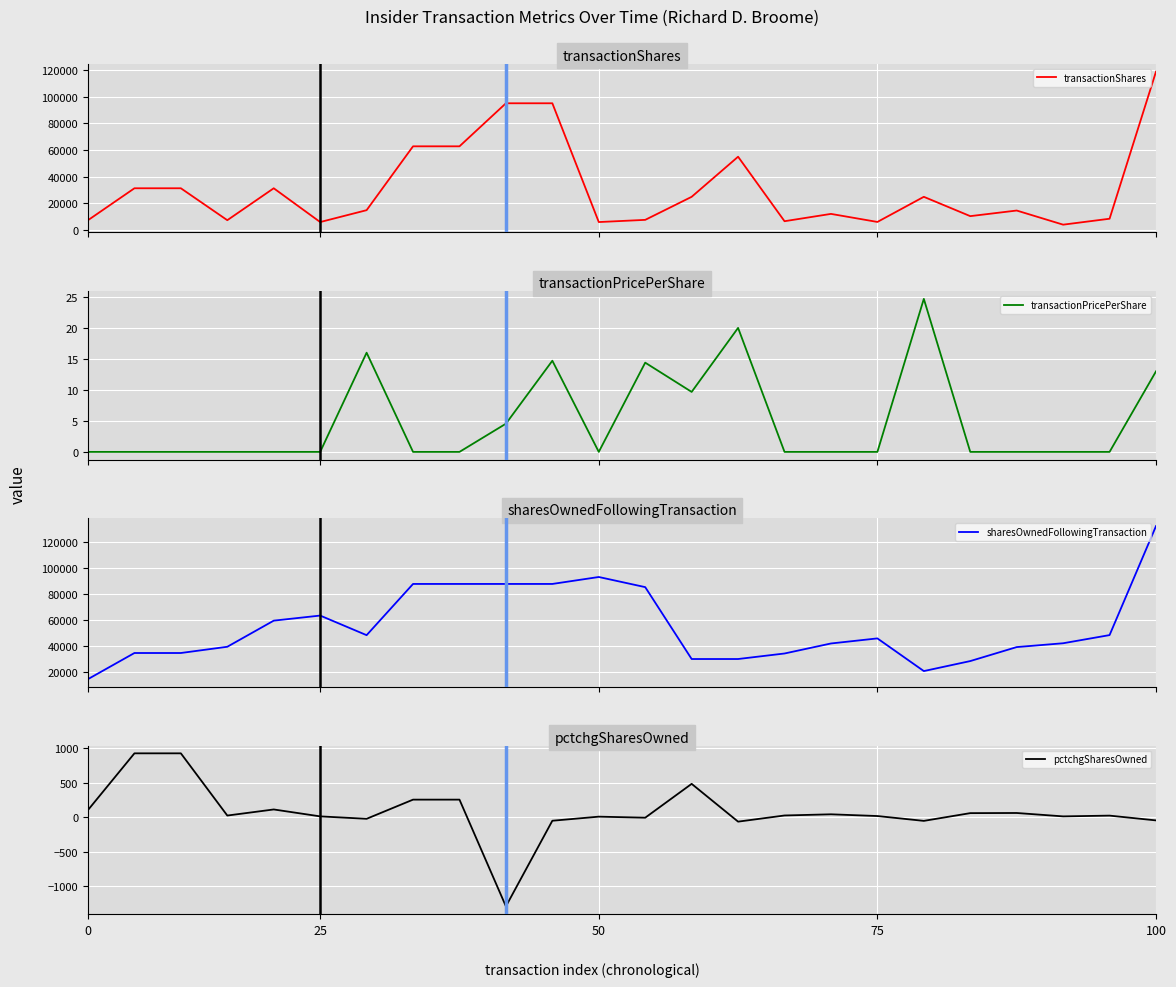

In transactionPricePerShare, how many points are lower than both neighbors (excluding endpoints)?

2